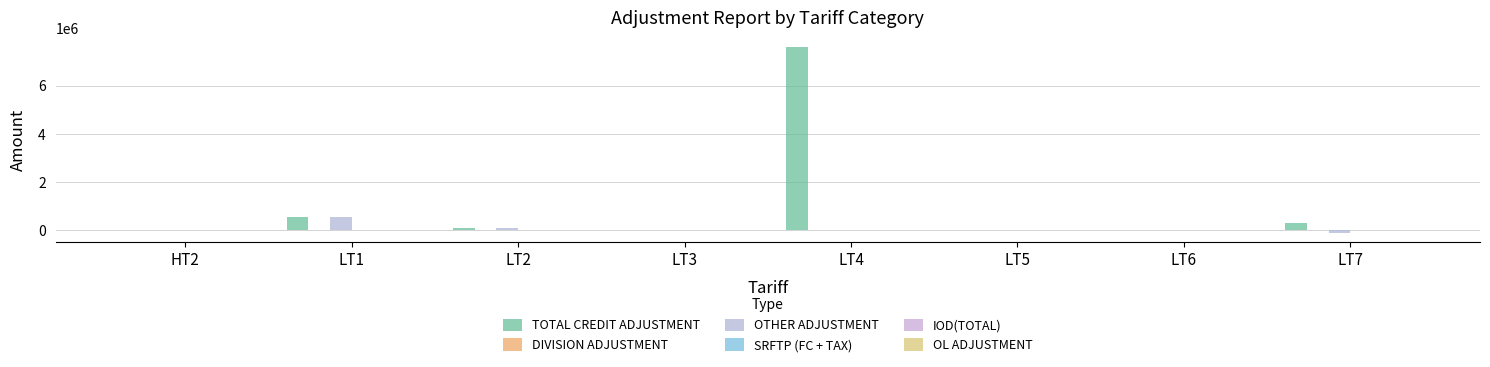

Count the number of data series in this chart.

6